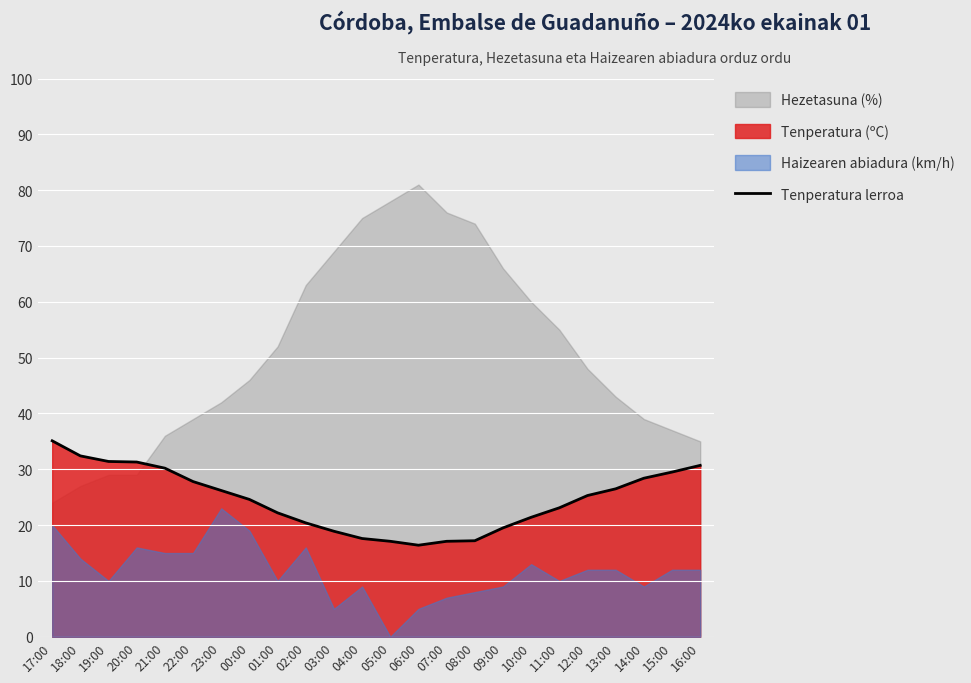

What is the maximum value for Tenperatura lerroa?

35.1